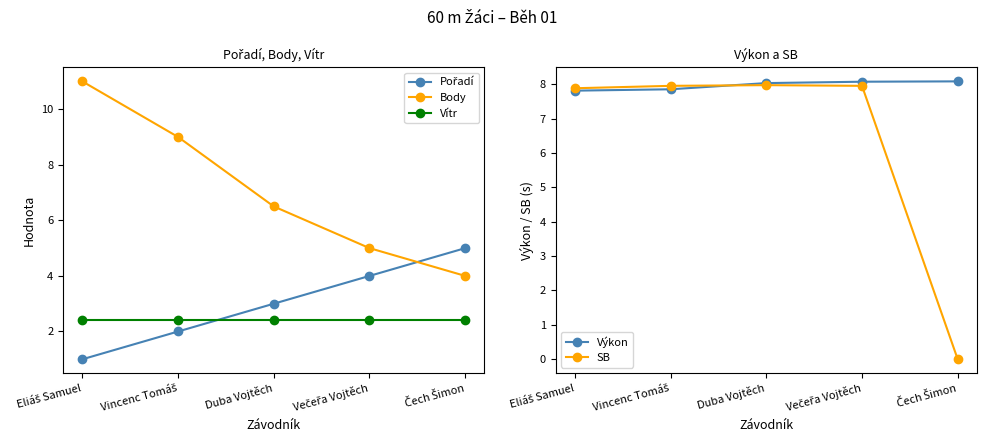

Does the chart have visible grid lines?

No